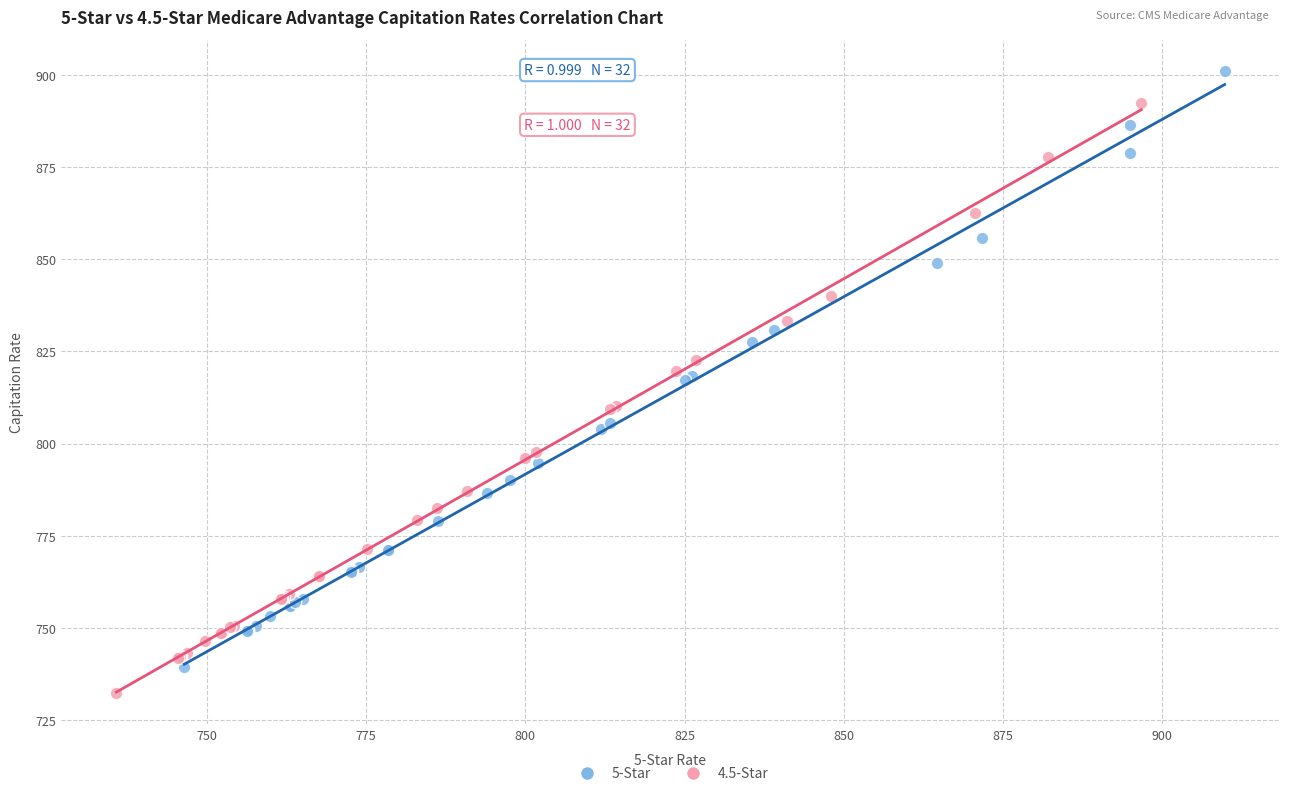

Which series reaches the maximum Y coordinate?

5-Star